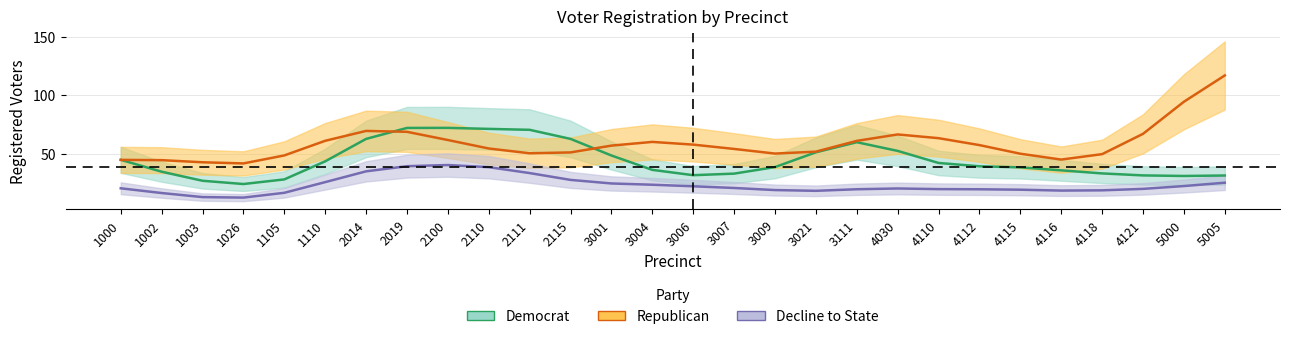

At which label is rep closest to 80?

2014